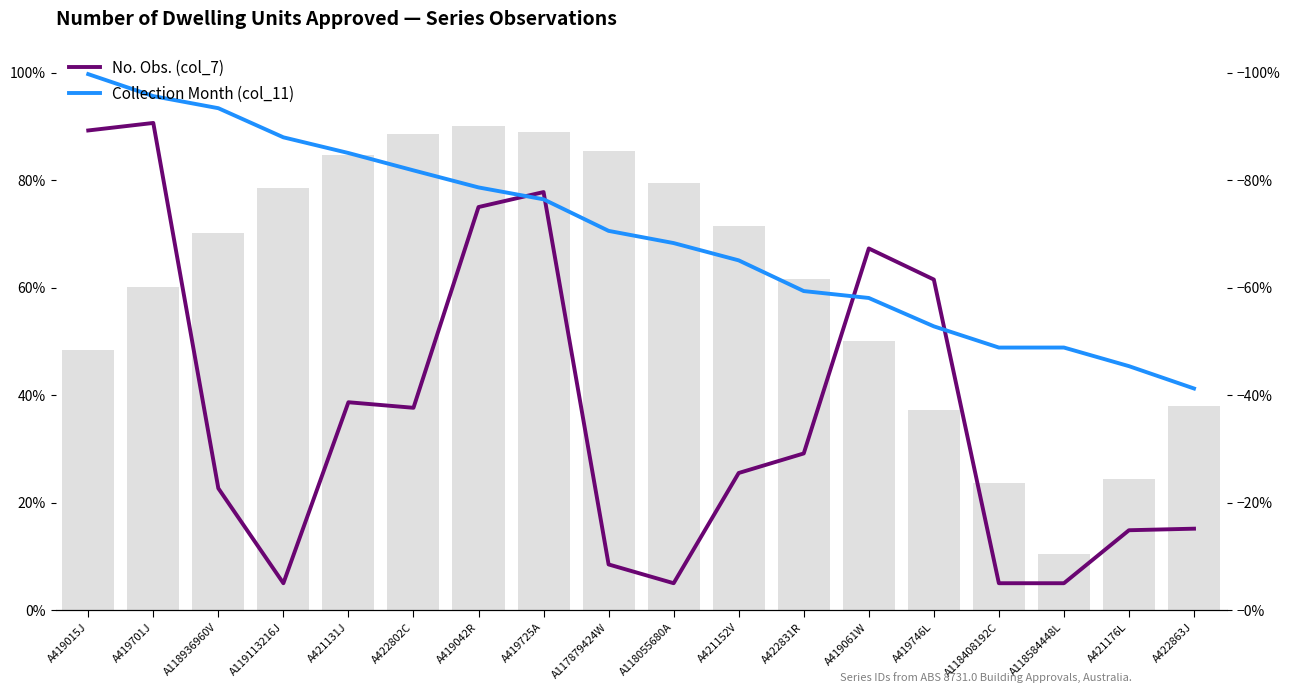

How many values in the No. Obs. (col_7) series exceed 29?

9